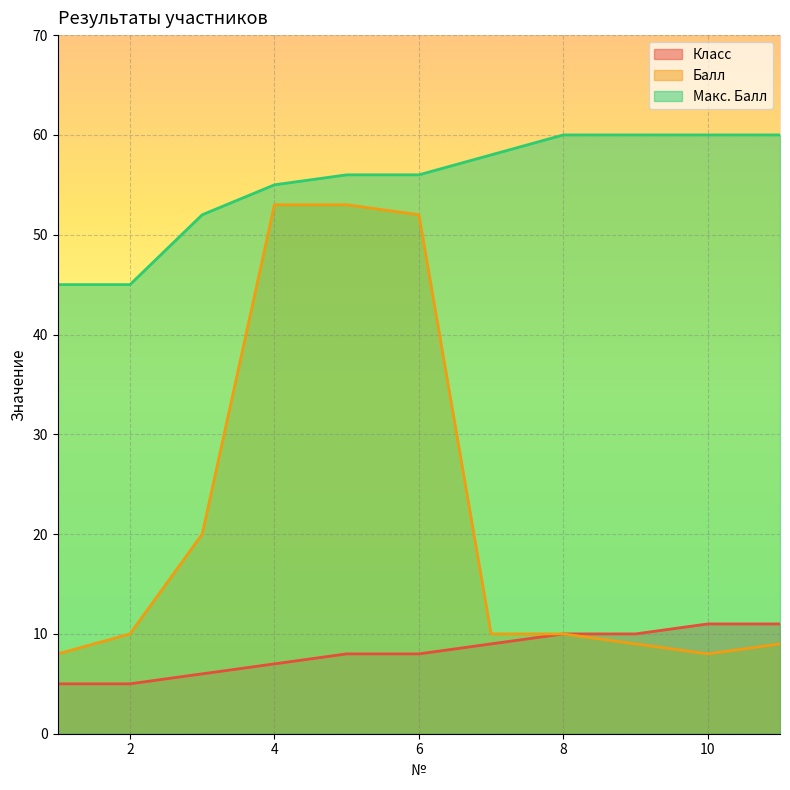

What is the difference between the maximum and minimum values in the Класс series?

6